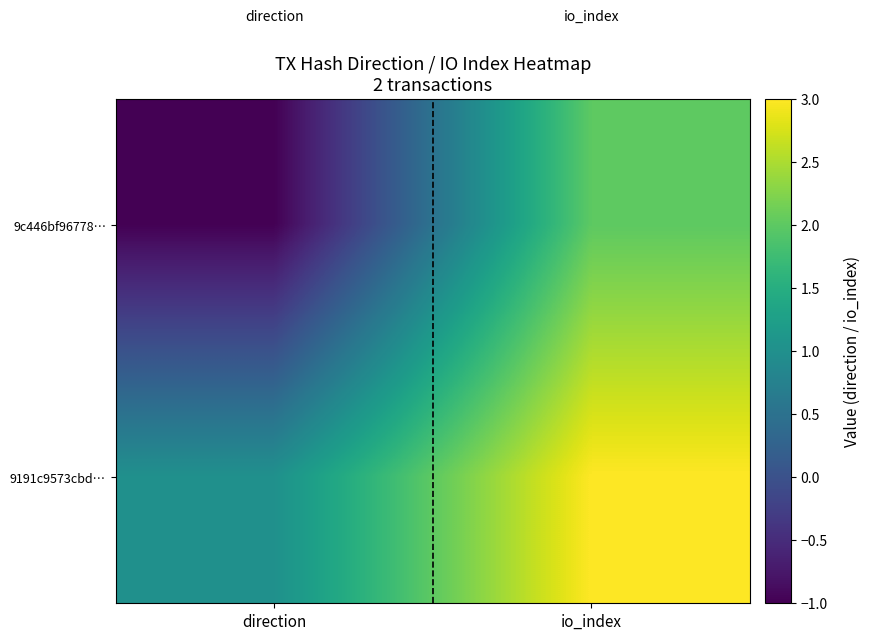

What is the spread (max minus min) of values at io_index?

1